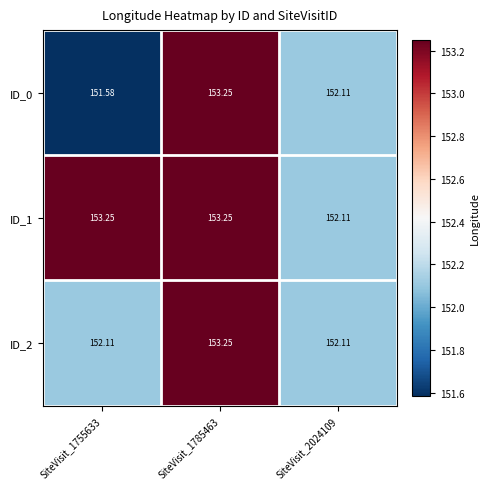

Is the value of ID_1 at SiteVisit_2024109 greater than the value of ID_0 at SiteVisit_1755633?

Yes